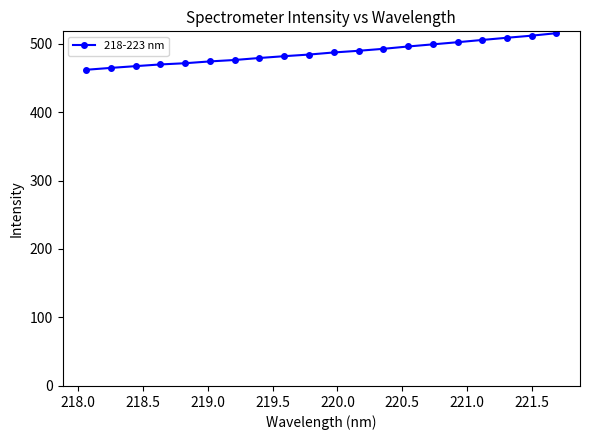

What is the average value?

486.7